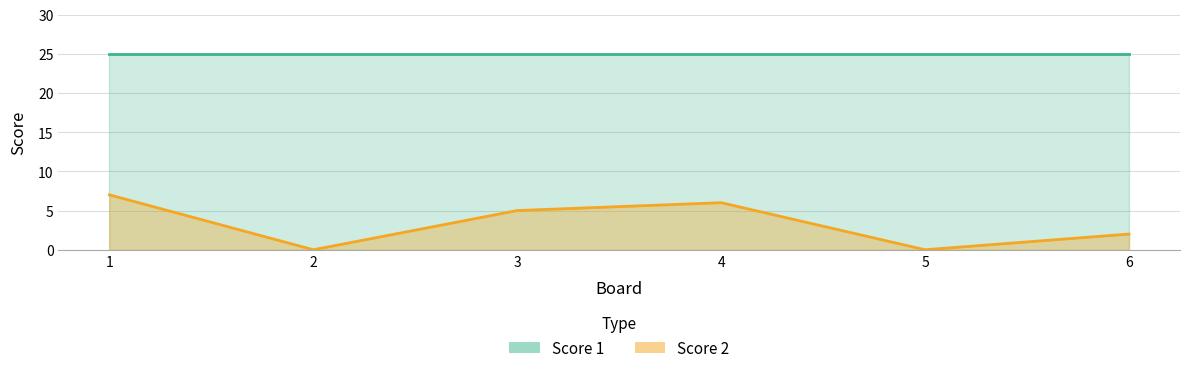

What is the approximate value at 4?

6